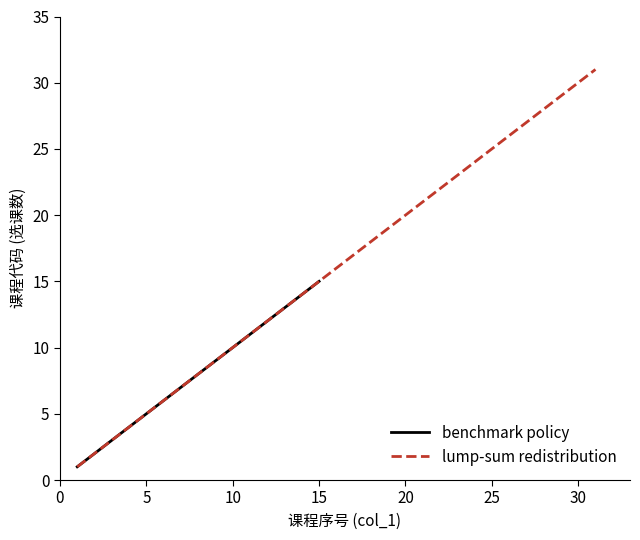

What is the highest value of the benchmark policy series?

15